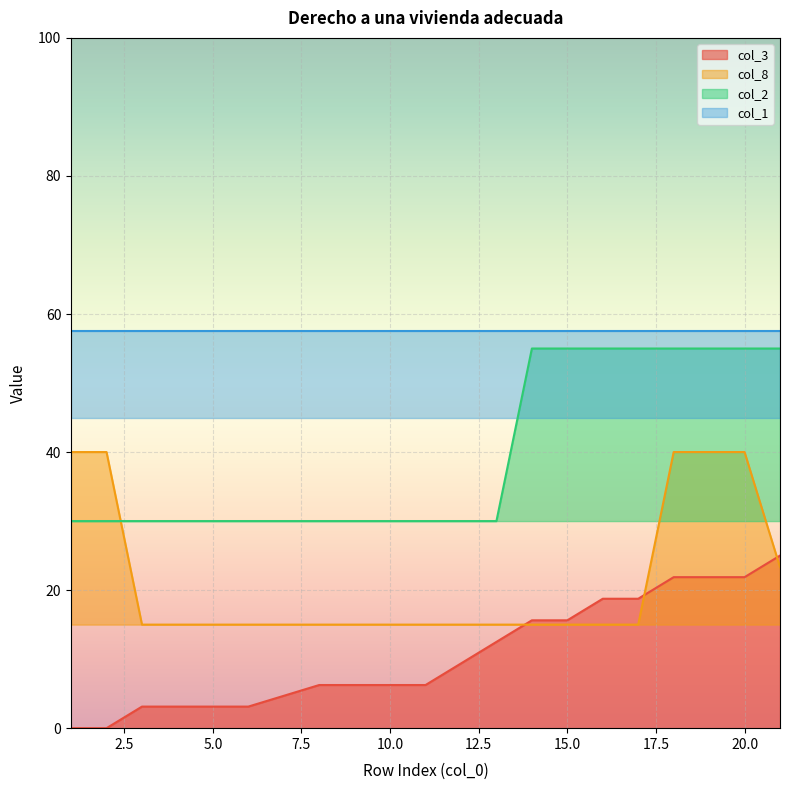

Which series changed the most between 16 and 18?

col_8